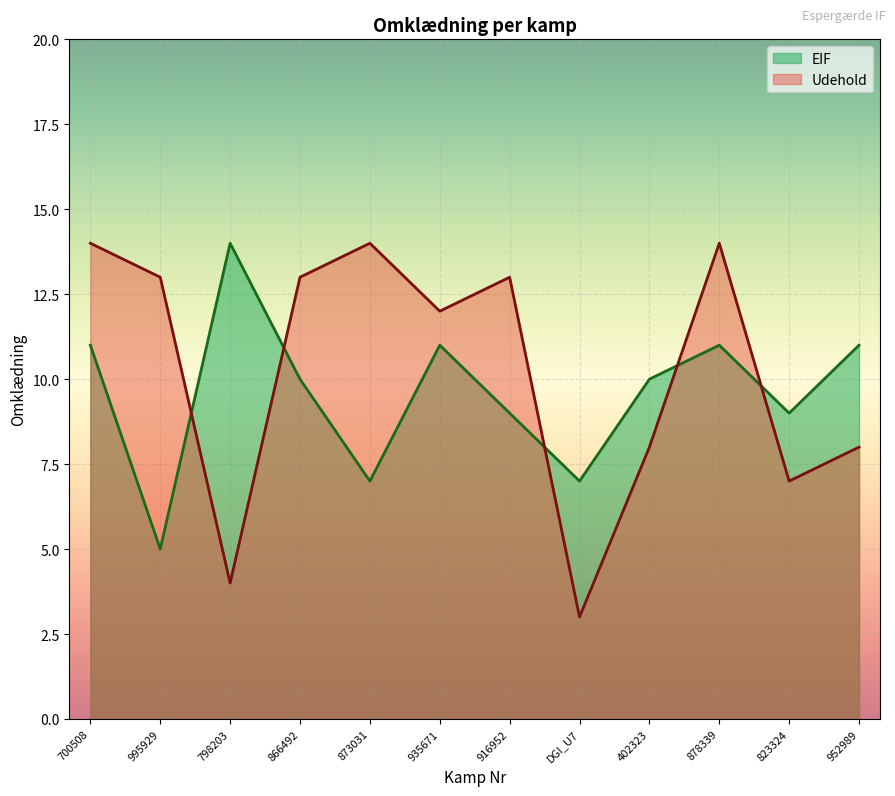

At how many categories does at least one series exceed 7?

11